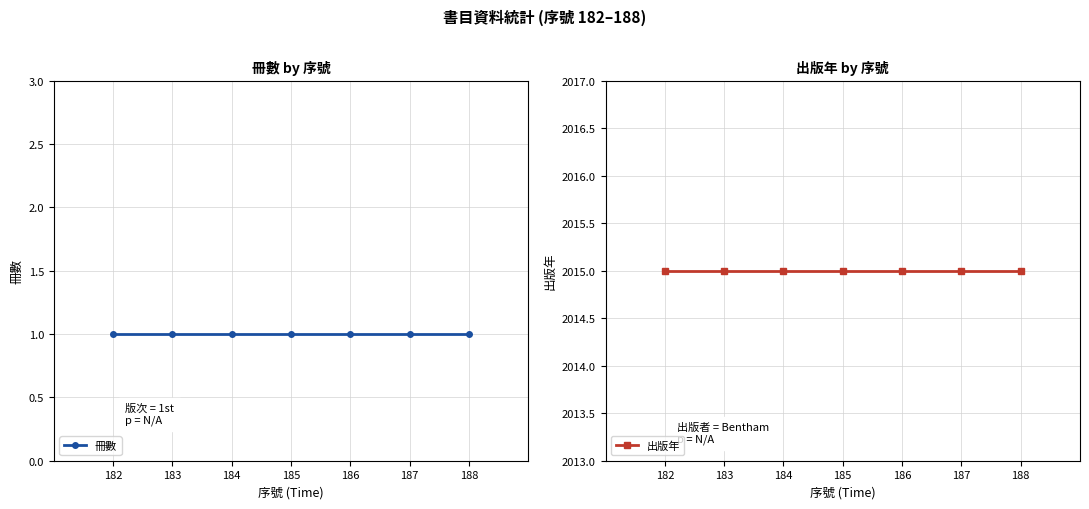

What is the sum of all 出版年 values?

14105